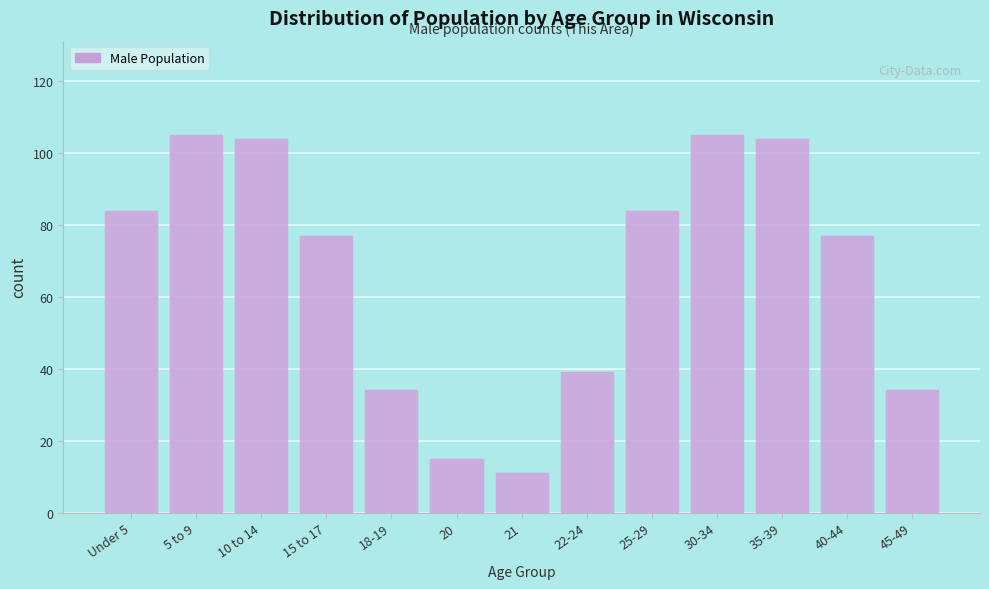

Reading left to right, what are all the values shown in this chart?

Under 5=84	5 to 9=105	10 to 14=104	15 to 17=77	18-19=34	20=15	21=11	22-24=39	25-29=84	30-34=105	35-39=104	40-44=77	45-49=34